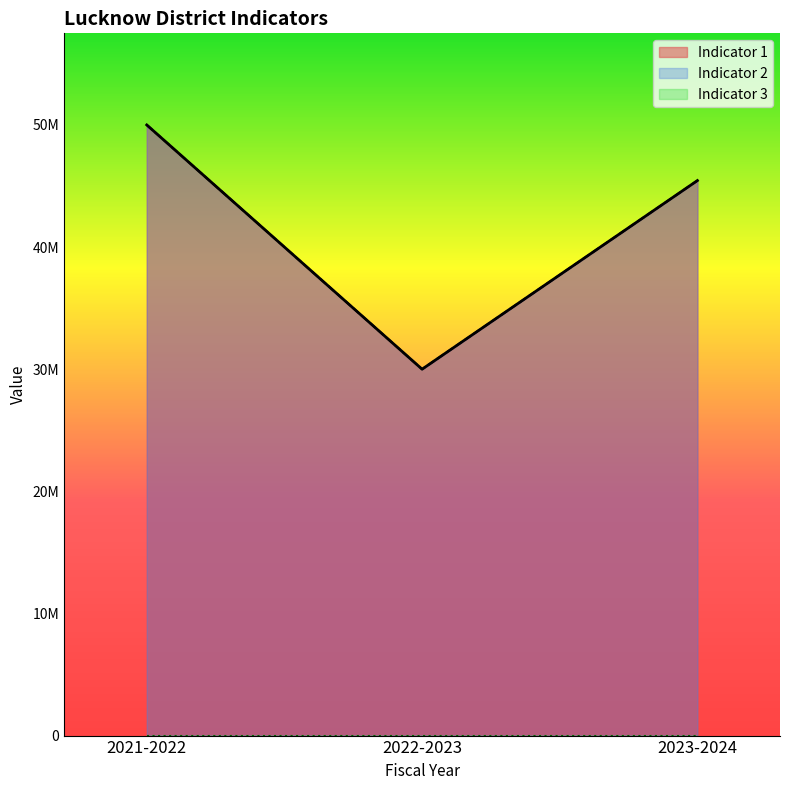

List the series in order of their peak value, lowest first.

Indicator 1, Indicator 2